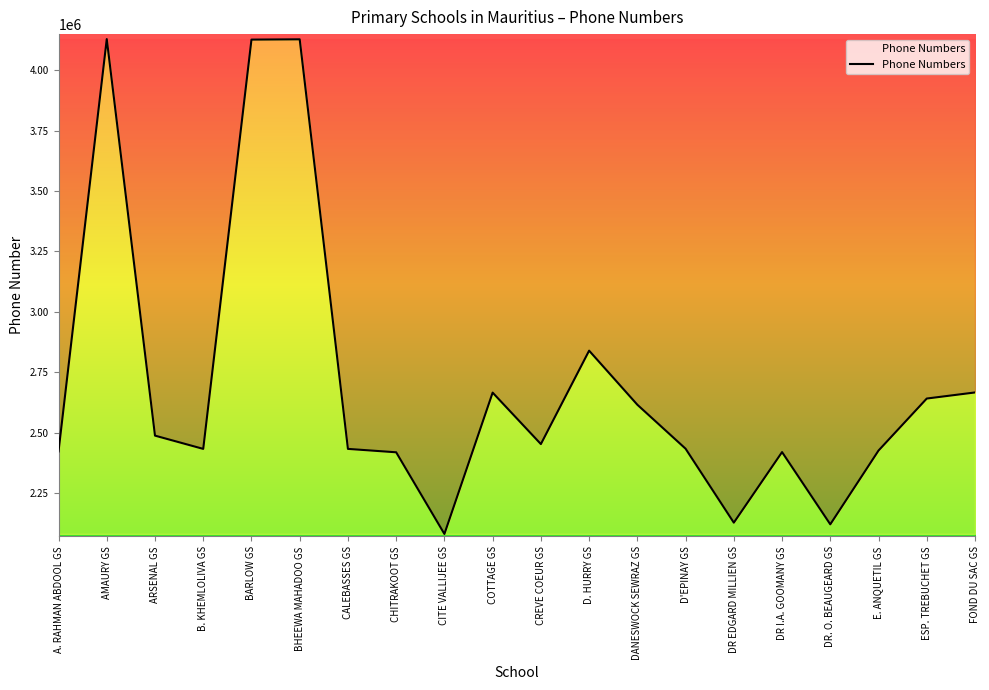

Where is the first local minimum?

B. KHEMLOLIVA GS